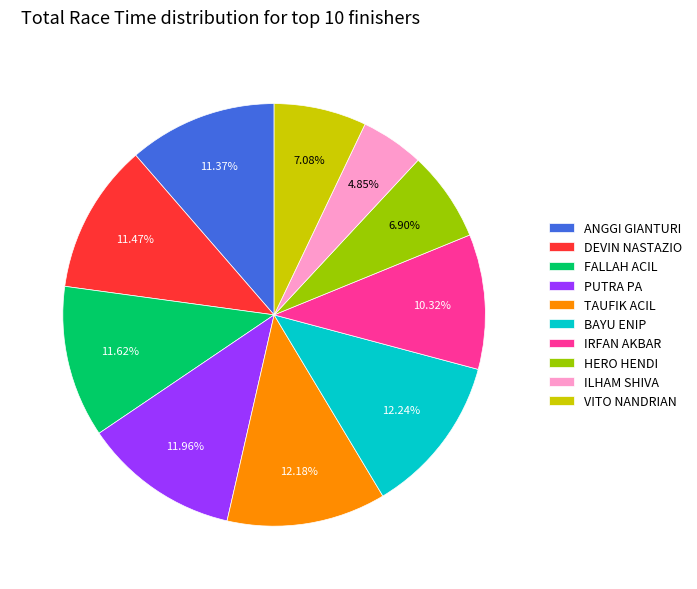

Does HERO HENDI account for over 50% of the chart?

No